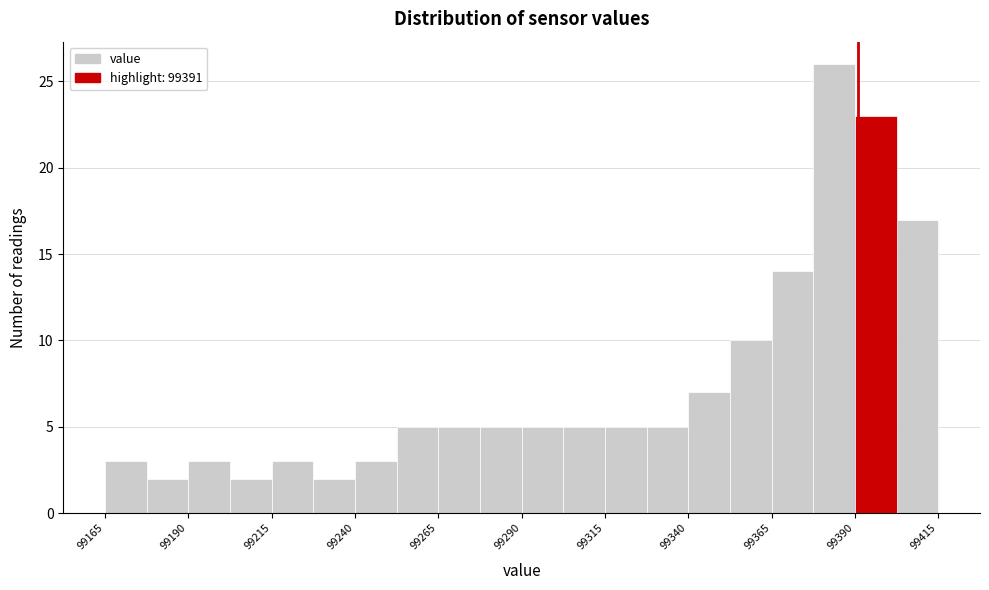

Read against the x-axis, roughly where is the centre of the tallest bar?

99385